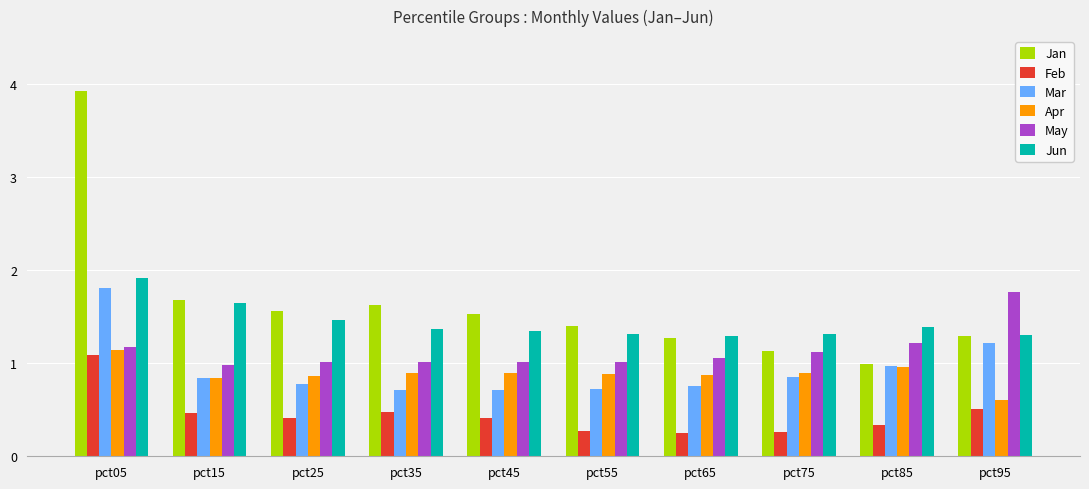

True or false: Jun has a value of 0.3 at pct25.

False